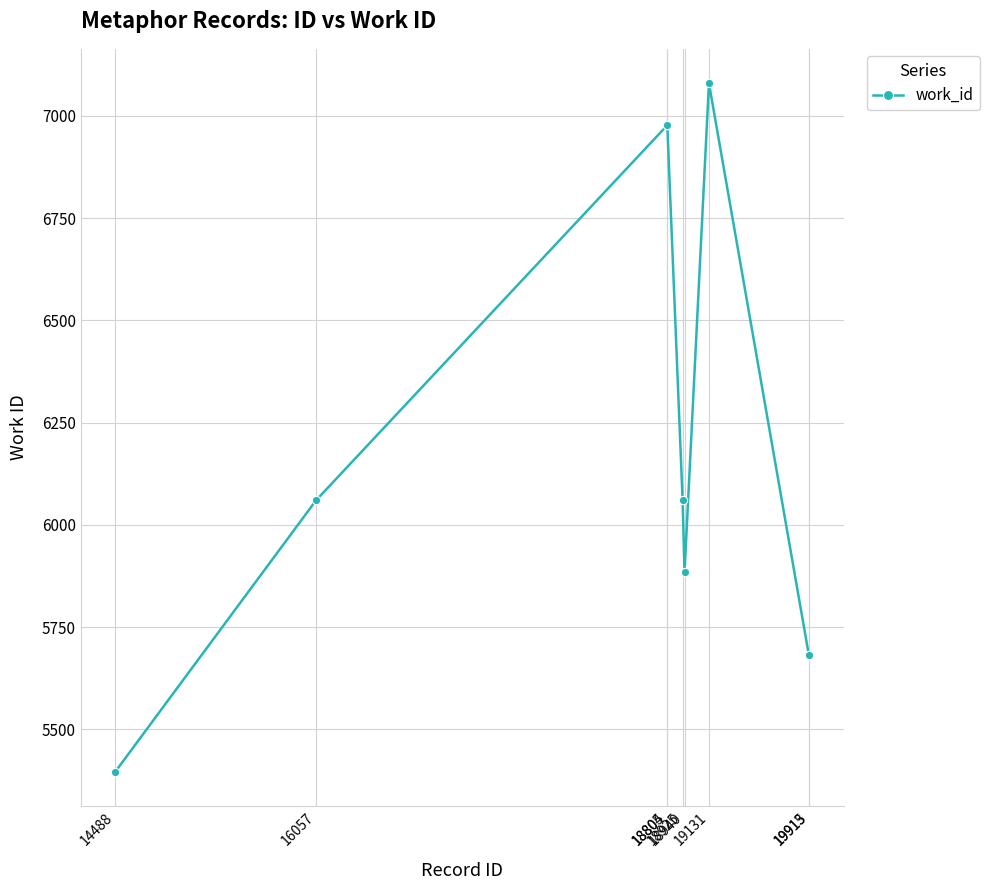

Is it true that the value at 18940 is 2392?

False